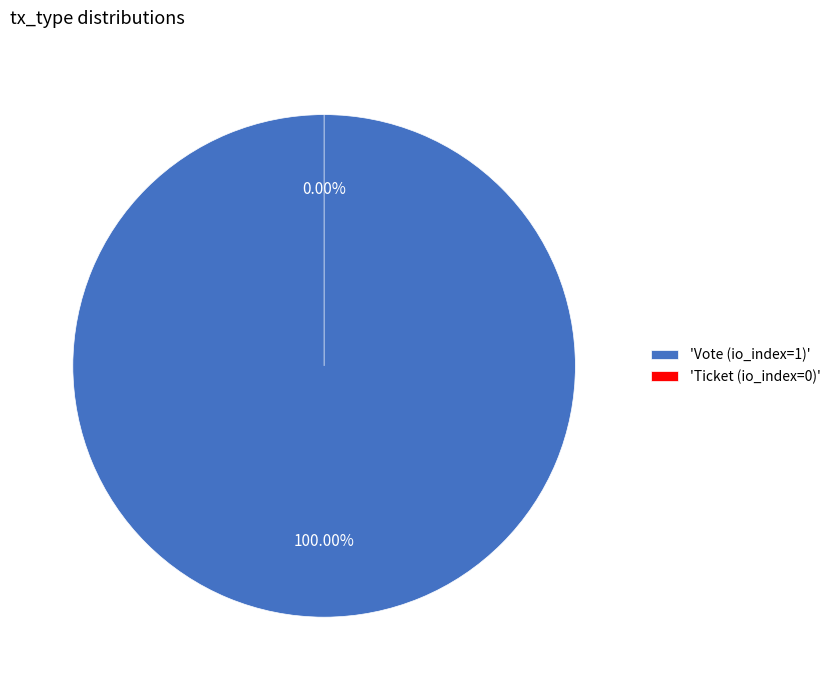

To the nearest percent, what is the difference between the Ticket (io_index=0) and Vote (io_index=1) slice percentages?

100%